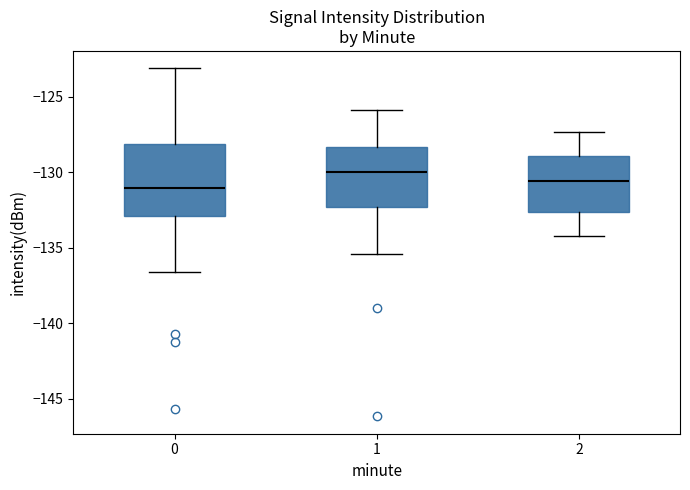

Where does the upper whisker of the box at x = 0 end on the y-axis? The values are not printed on the chart, so give them approximately, as read against the axis.

-123.0